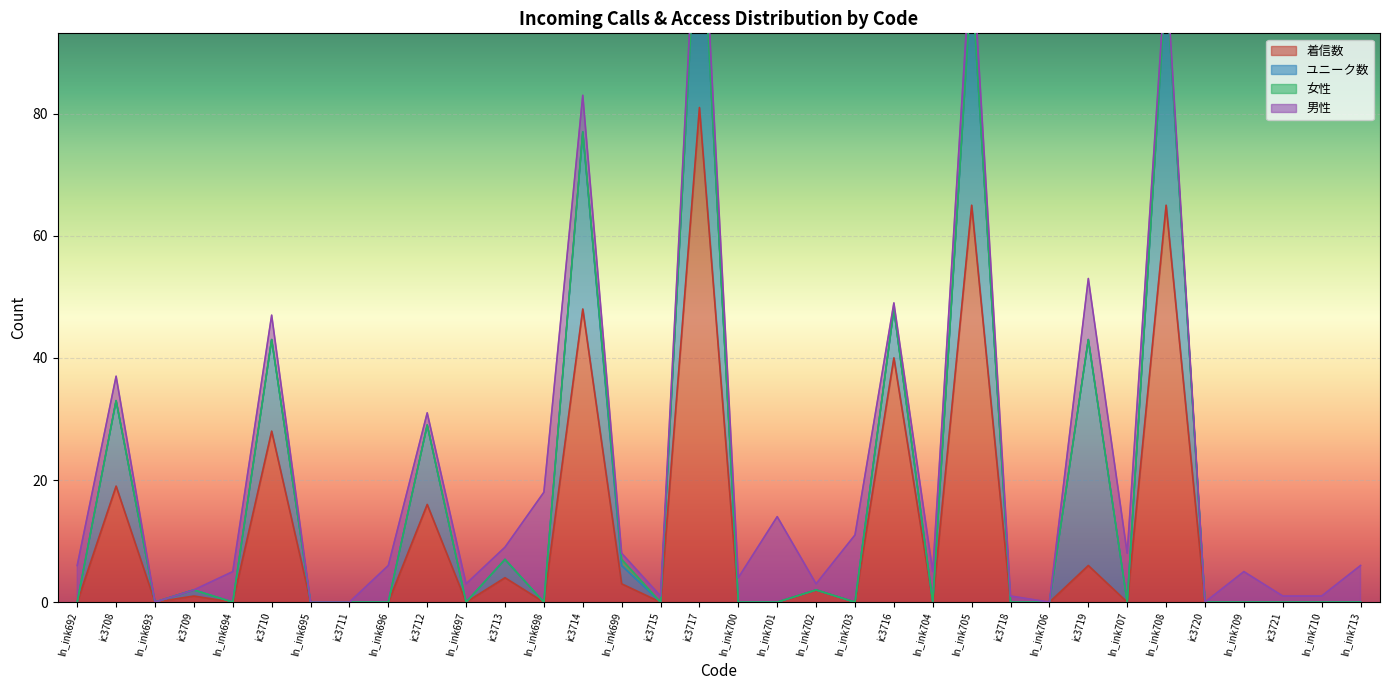

The 着信数 series shows -47 at ln_ink694. True or false?

False